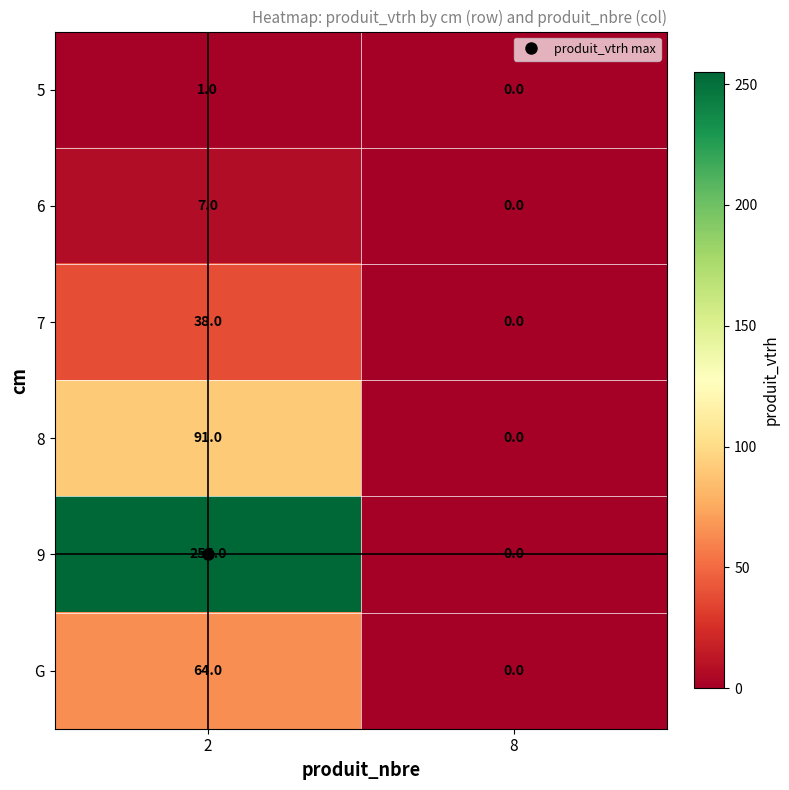

At which category is the sum across all series the highest?

2